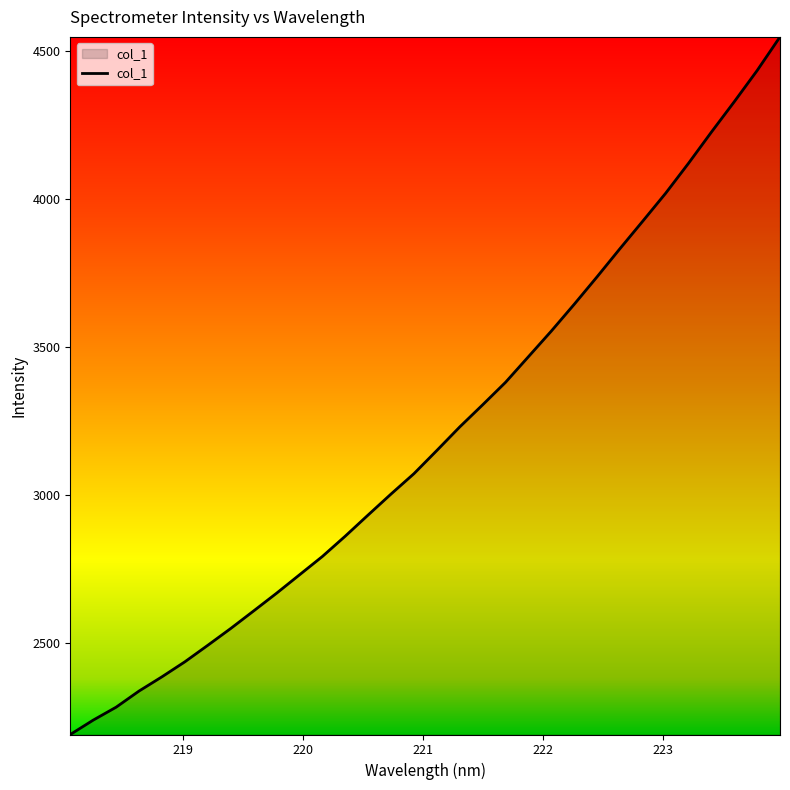

What is the smallest value displayed?

2190.0